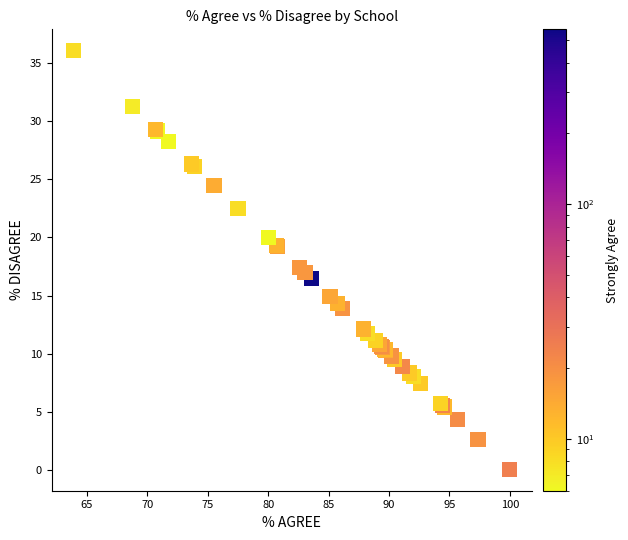

What Y value in the scatter plot is closest to 18?

17.4